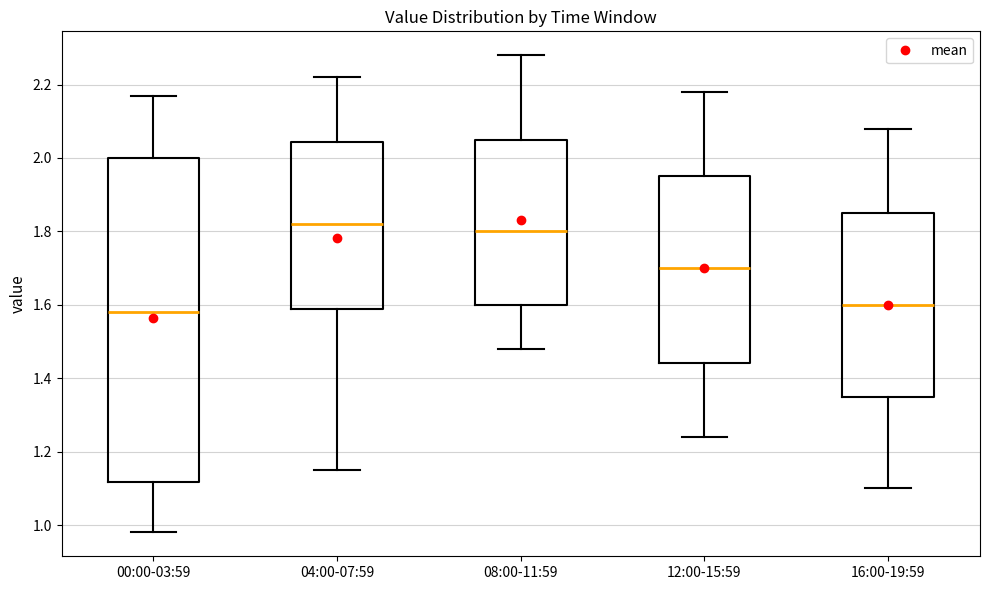

Which box is the tallest, from its lower edge to its upper edge?

00:00-03:59